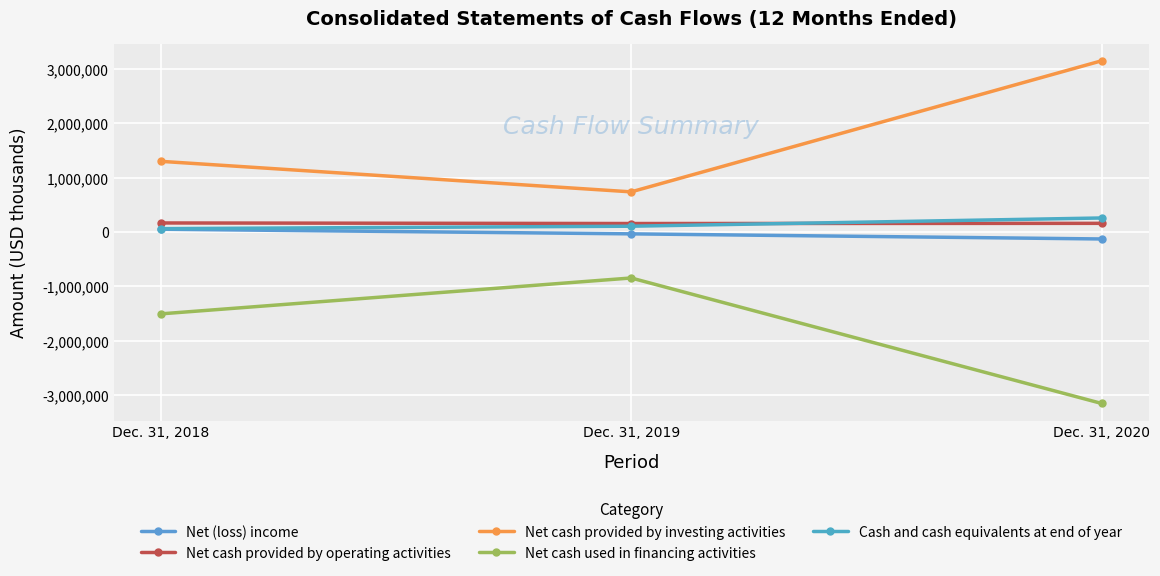

How many data points in Net cash provided by investing activities are less than 1300327?

1